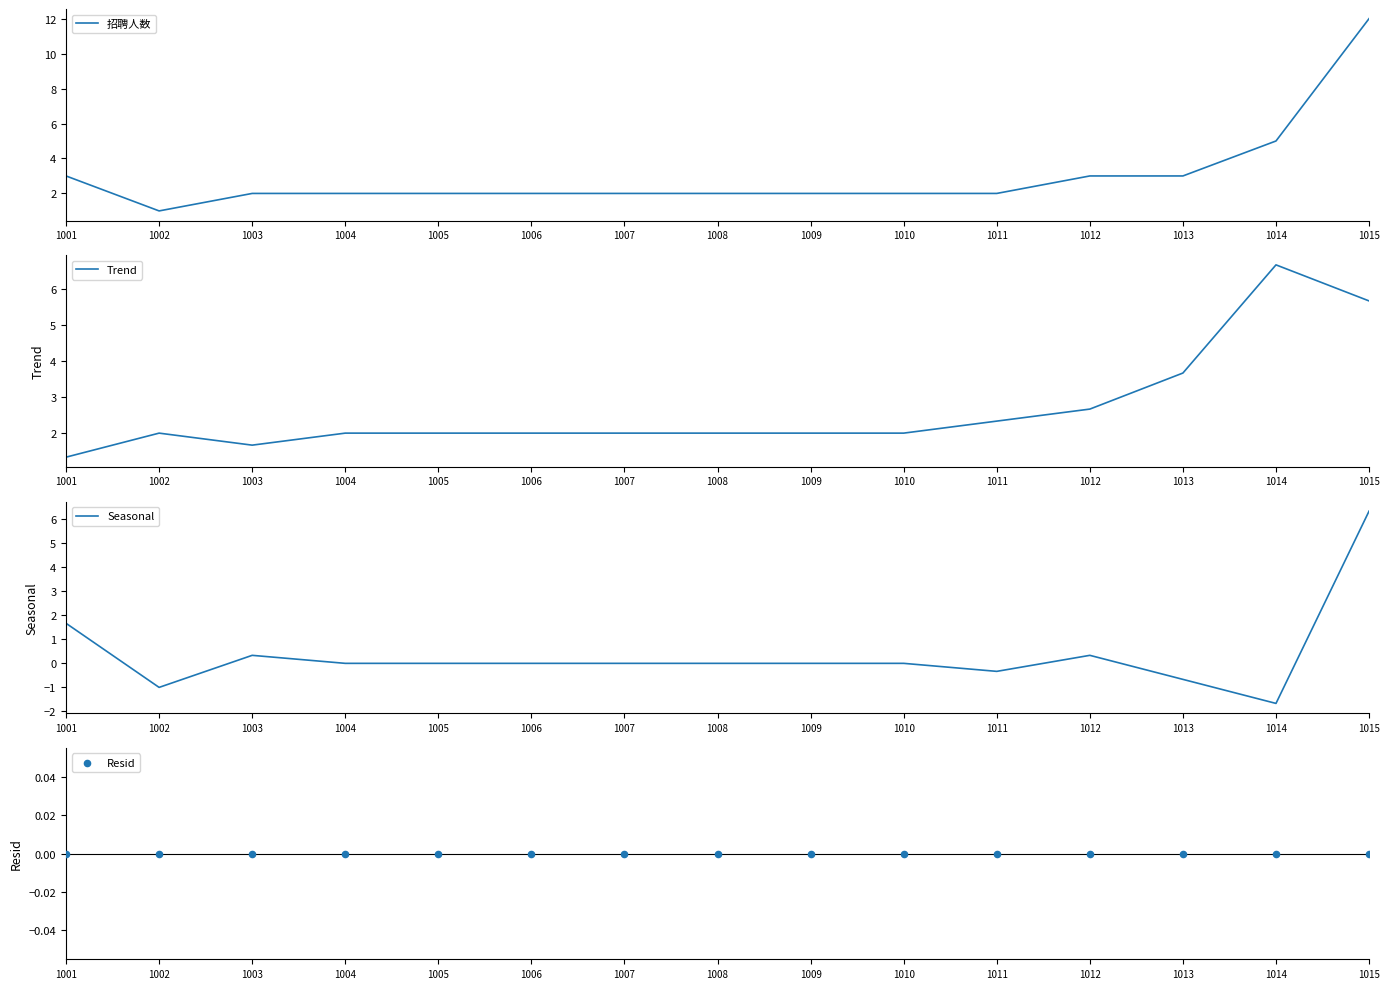

Is the value of Trend at 1007 greater than the value of Resid at 1008?

Yes